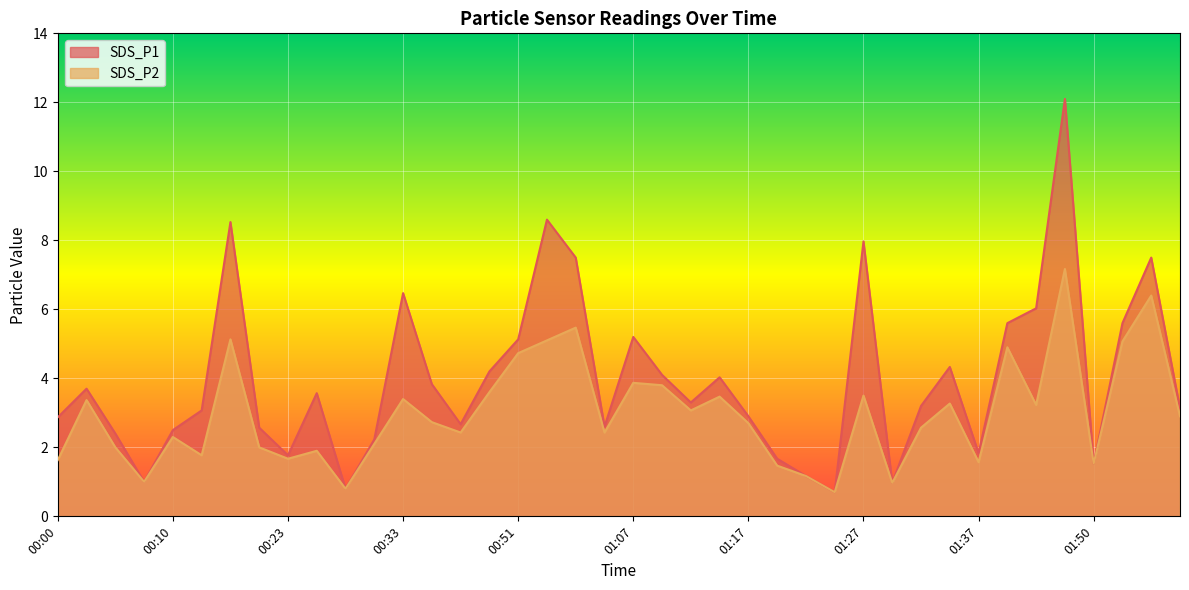

In SDS_P2, how many points are higher than both neighbors (excluding endpoints)?

13